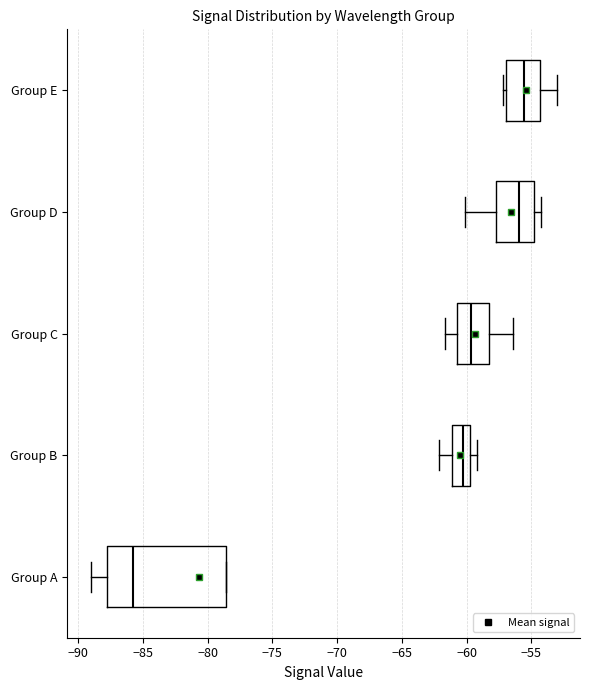

Reading bottom to top, transcribe this box plot: for each box, give where its median line is, the range the box spans, and where its two whiskers end, as read against the x-axis. The values are not printed on the chart, so give them approximately, as read against the axis.

Group A: median -85.5, box -88.0 to -78.5, whiskers -89.0 to -78.5
Group B: median -60.5, box -61.0 to -59.5, whiskers -62.0 to -59.0
Group C: median -59.5, box -60.5 to -58.5, whiskers -61.5 to -56.5
Group D: median -56.0, box -58.0 to -55.0, whiskers -60.0 to -54.5
Group E: median -55.5, box -57.0 to -54.5, whiskers -57.0 (just left of the box's left edge) to -53.0